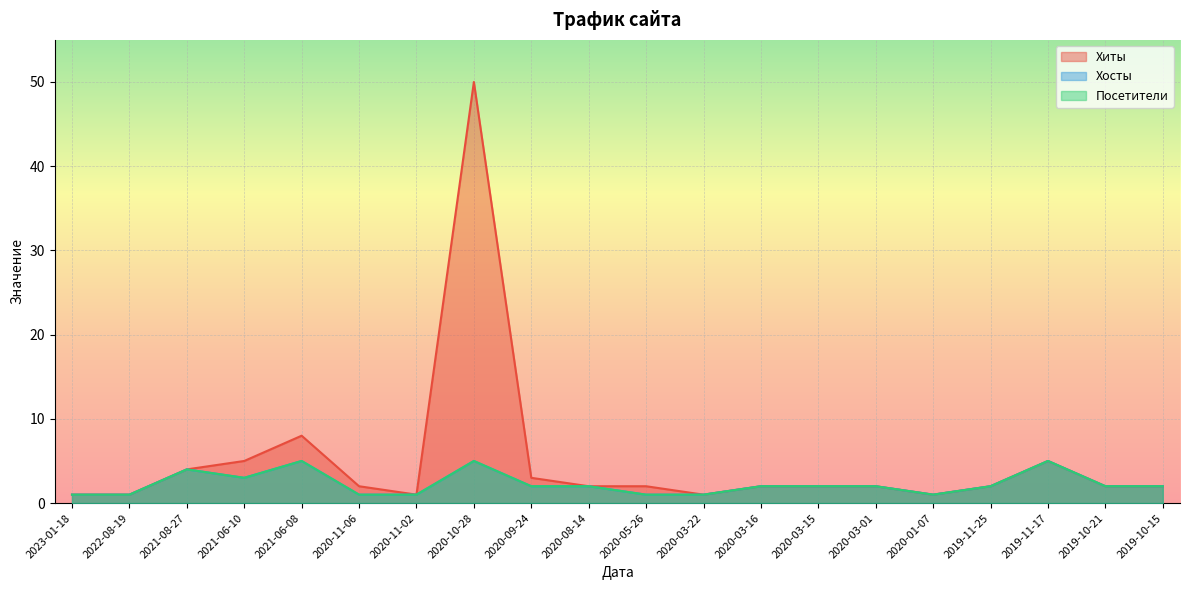

How many distinct data groups are displayed?

3